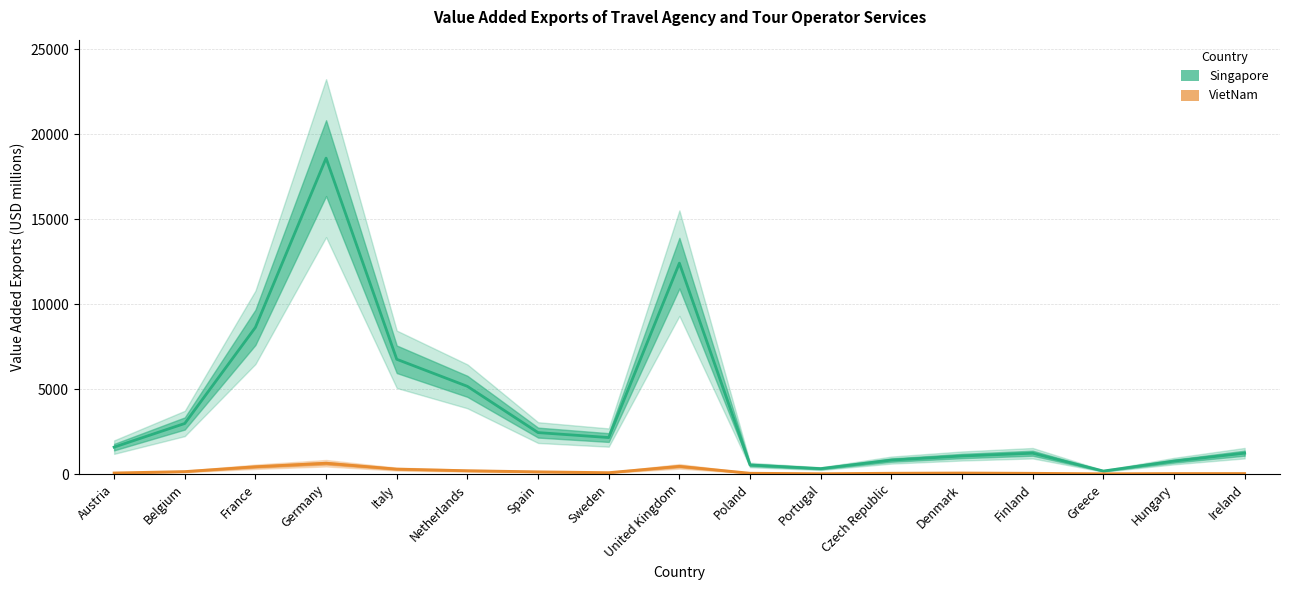

Does the chart have visible grid lines?

Yes